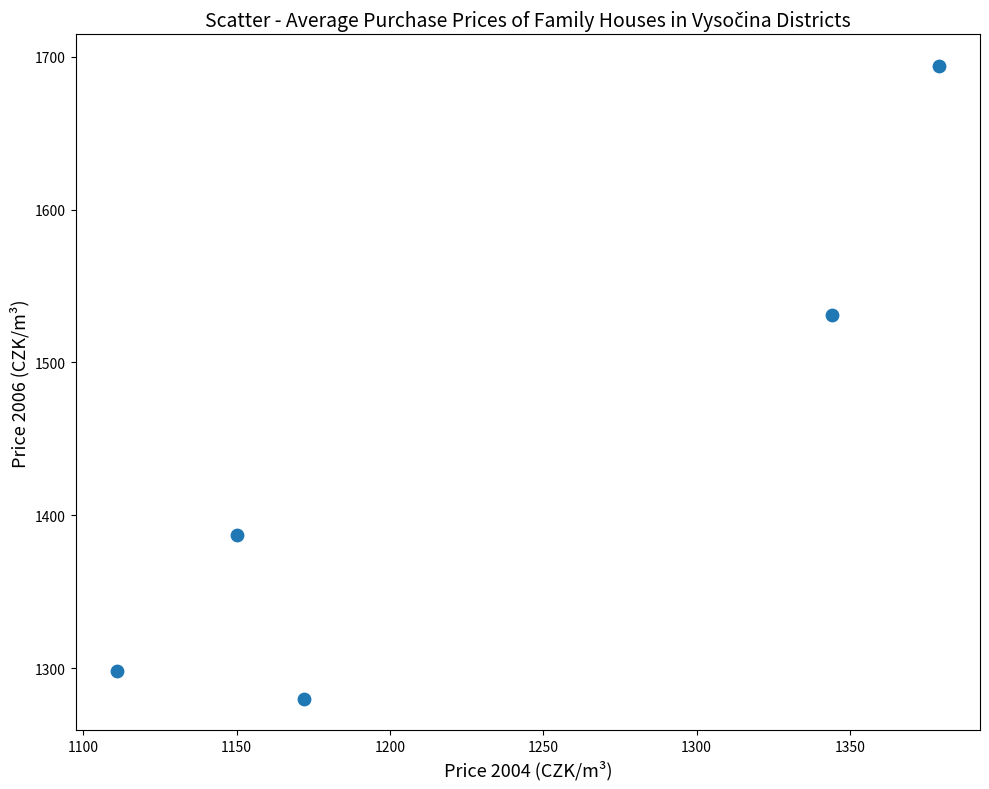

What is the average Y value?

1438